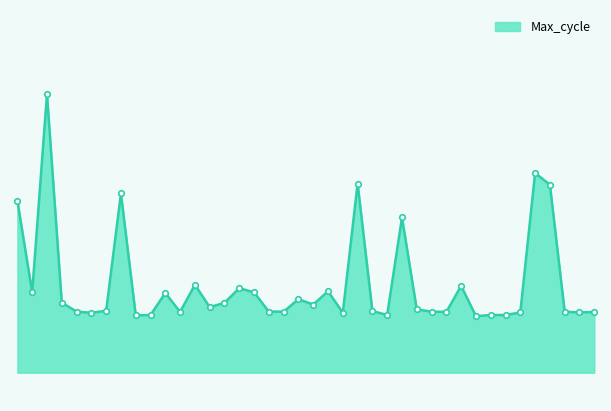

Which category has the lowest value across all series?

01:17